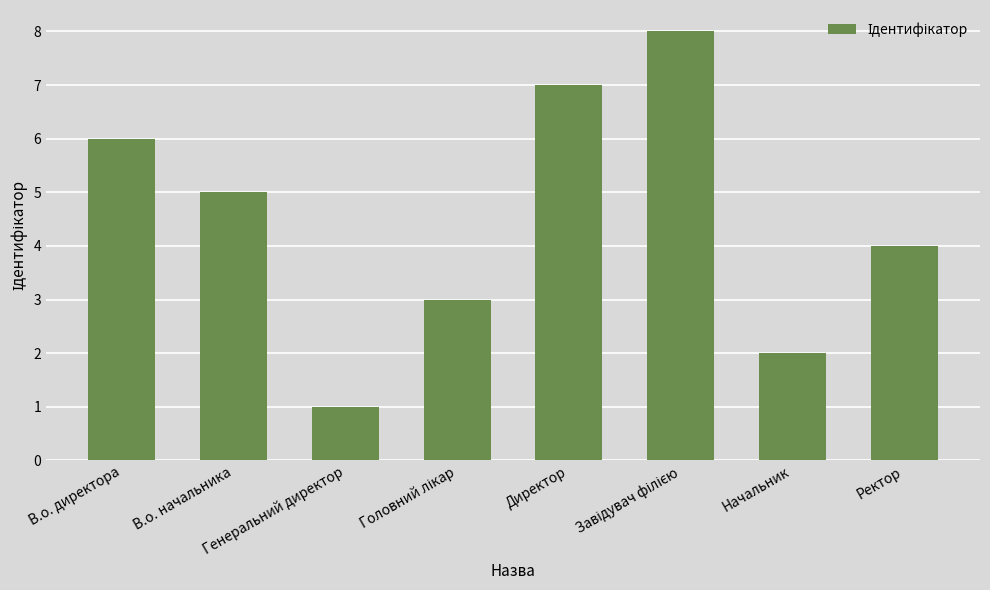

What is the difference between the maximum and minimum values?

7